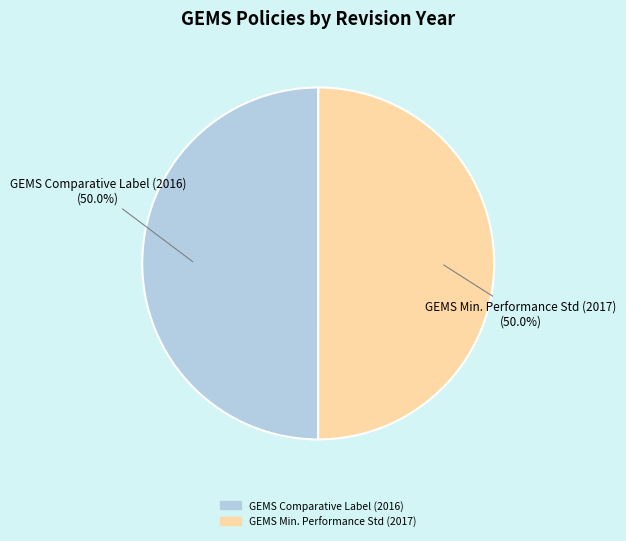

Count the number of slices in the pie.

2